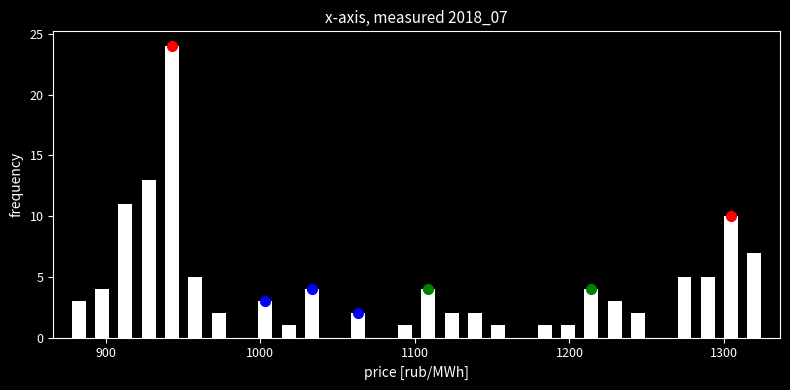

Around what value on the x-axis is the tallest bar? Give the approximate position of its centre, as read against the axis.

940